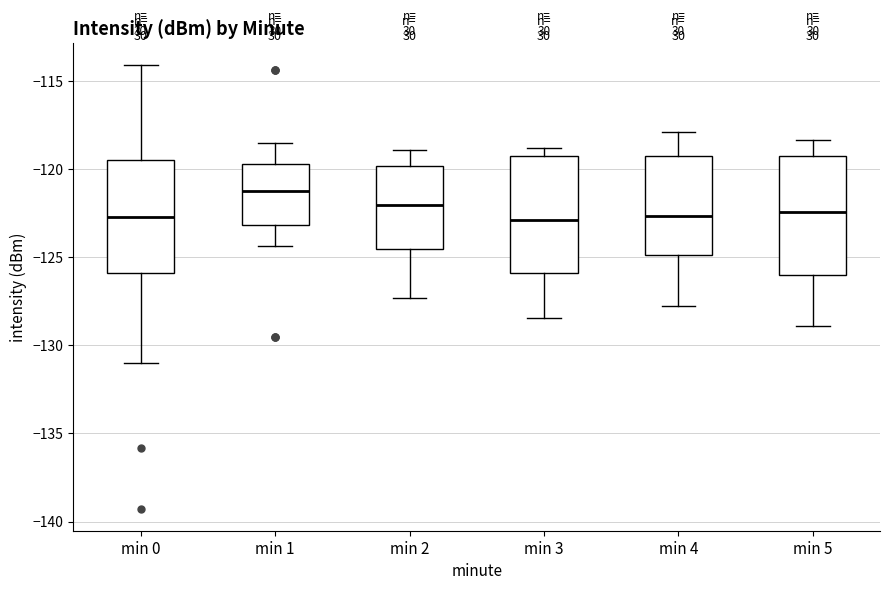

Reading left to right, read every box against the y-axis: the position of its median line, the range the box covers, and the ends of its whiskers. The values are not printed on the chart, so give them approximately, as read against the axis.

min 0: median -122.5, box -126.0 to -119.5, whiskers -131.0 to -114.0
min 1: median -121.0, box -123.0 to -119.5, whiskers -124.5 to -118.5
min 2: median -122.0, box -124.5 to -120.0, whiskers -127.5 to -119.0
min 3: median -123.0, box -126.0 to -119.0, whiskers -128.5 to -119.0 (just above the box's upper edge)
min 4: median -122.5, box -125.0 to -119.5, whiskers -128.0 to -118.0
min 5: median -122.5, box -126.0 to -119.0, whiskers -129.0 to -118.5